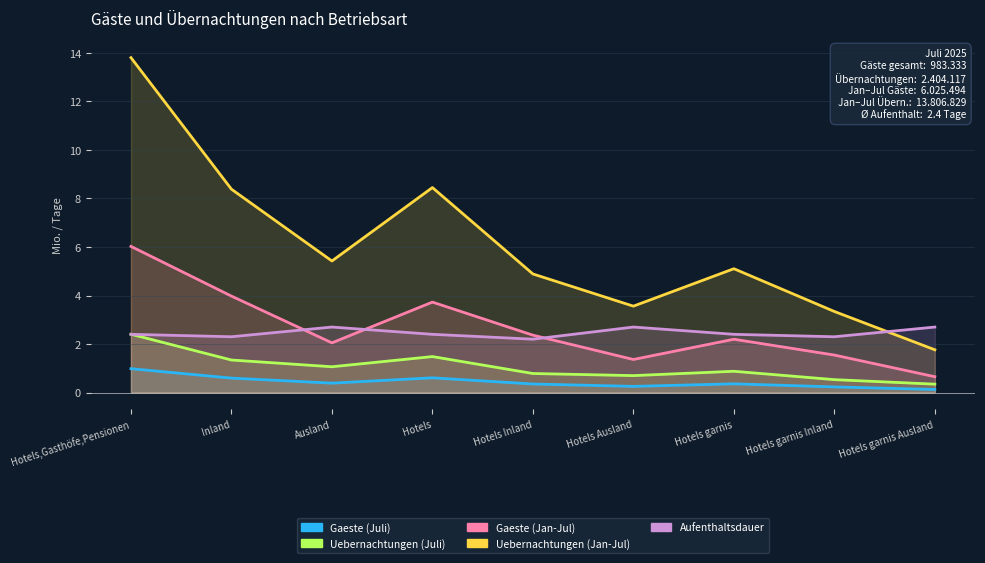

What are all the series names shown in the legend?

Gaeste (Juli), Uebernachtungen (Juli), Gaeste (Jan-Jul), Uebernachtungen (Jan-Jul), Aufenthaltsdauer